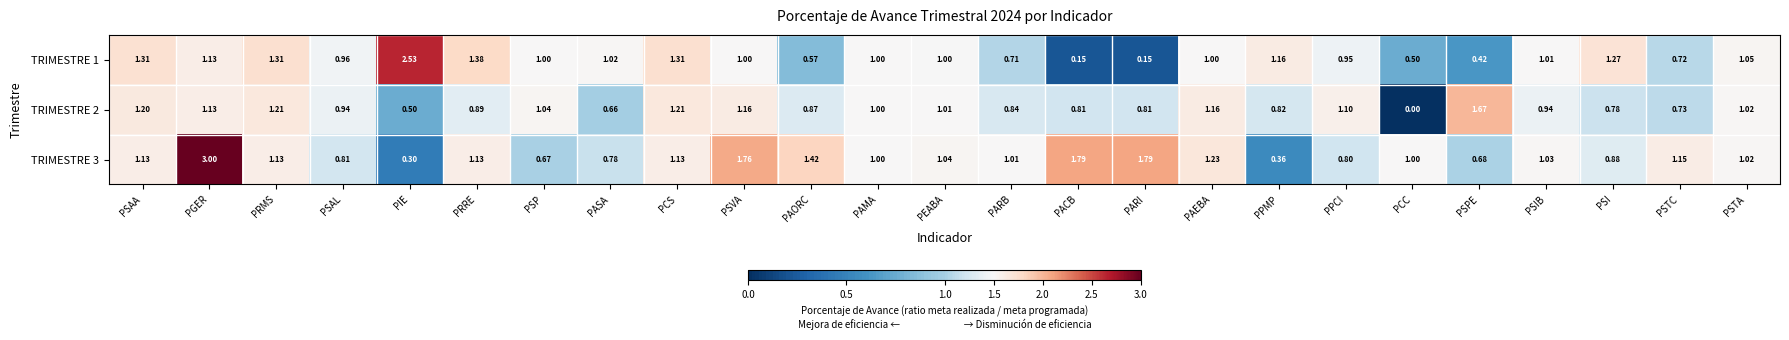

Which category has the lowest value across all series?

PCC